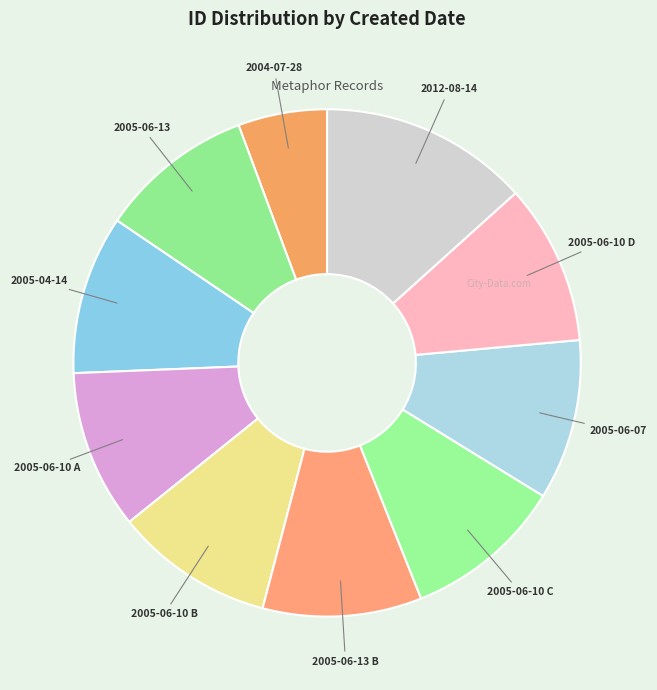

How many slices are in this pie chart?

10